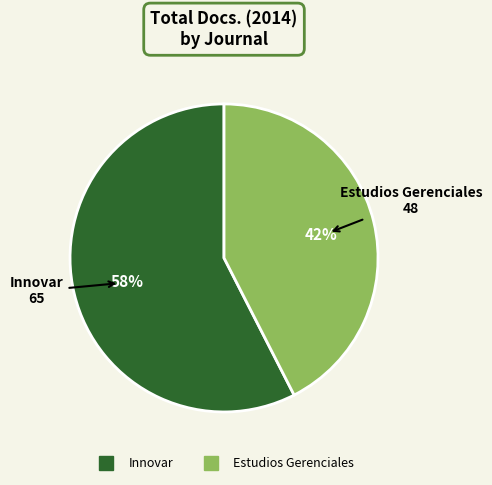

Combined, do Innovar and Estudios Gerenciales account for over 50%?

Yes